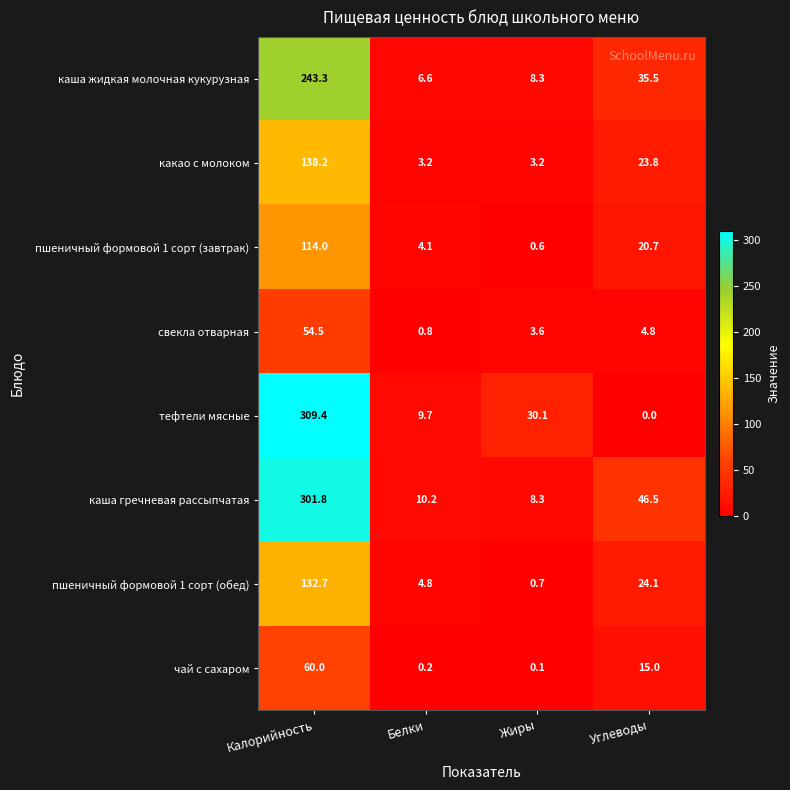

Count the number of data series in this chart.

8